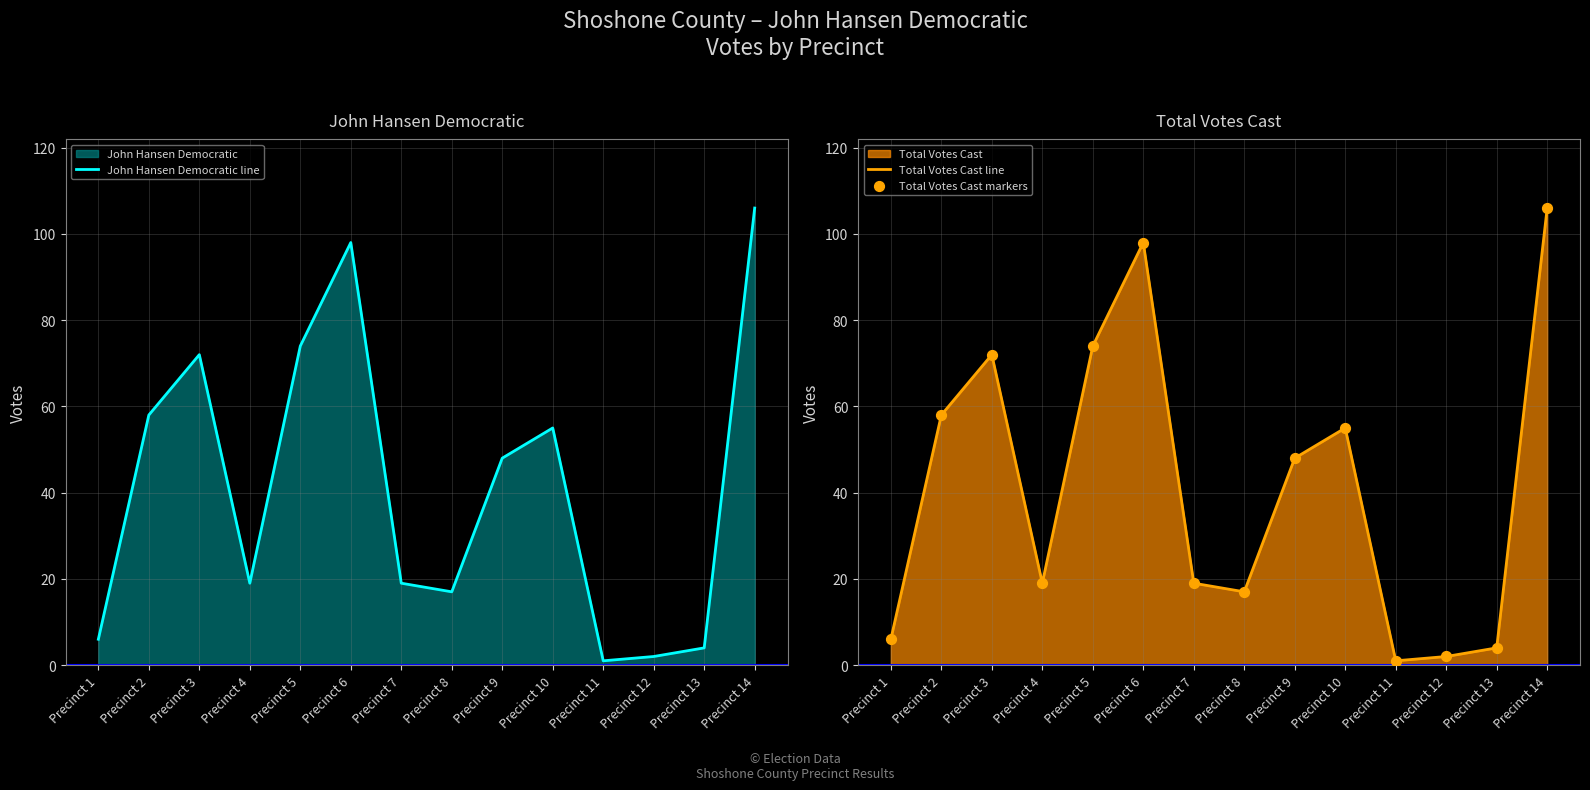

Which series has the largest total across all categories?

John Hansen Democratic line